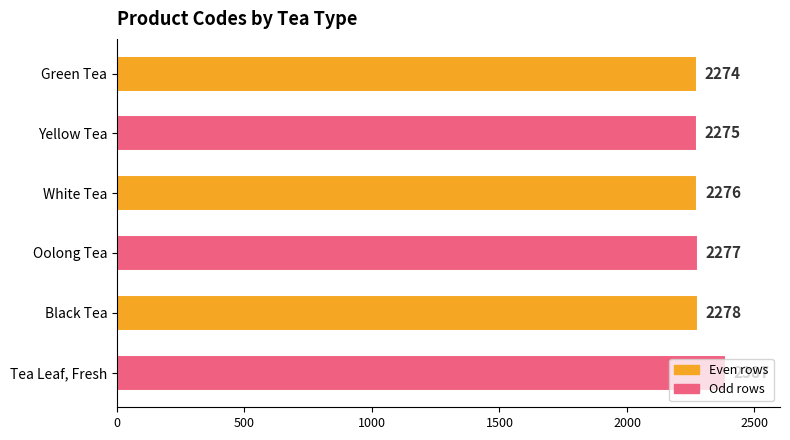

True or false: the data shows 946 at Green Tea.

False